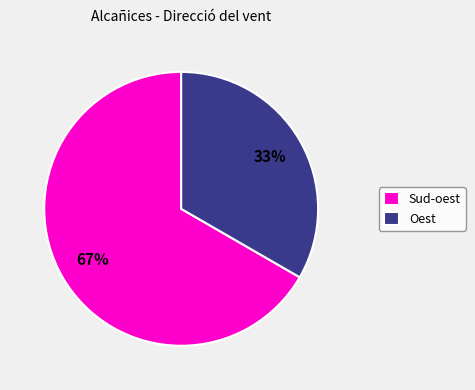

Between Oest and Sud-oest, which is larger?

Sud-oest